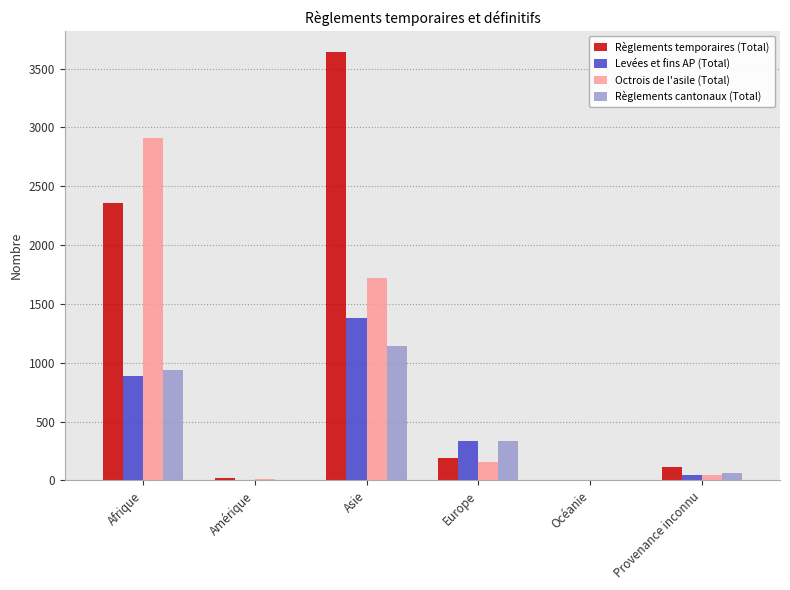

How many categories are shown in the chart?

6